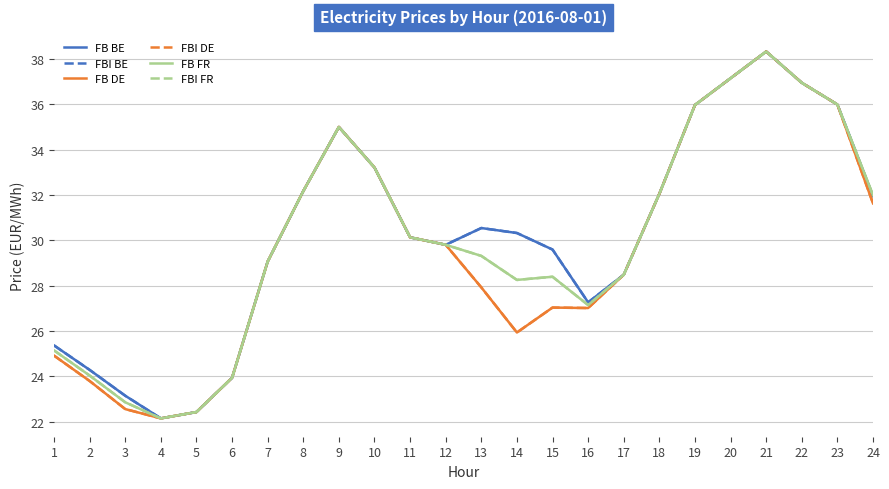

Does the chart have visible grid lines?

Yes